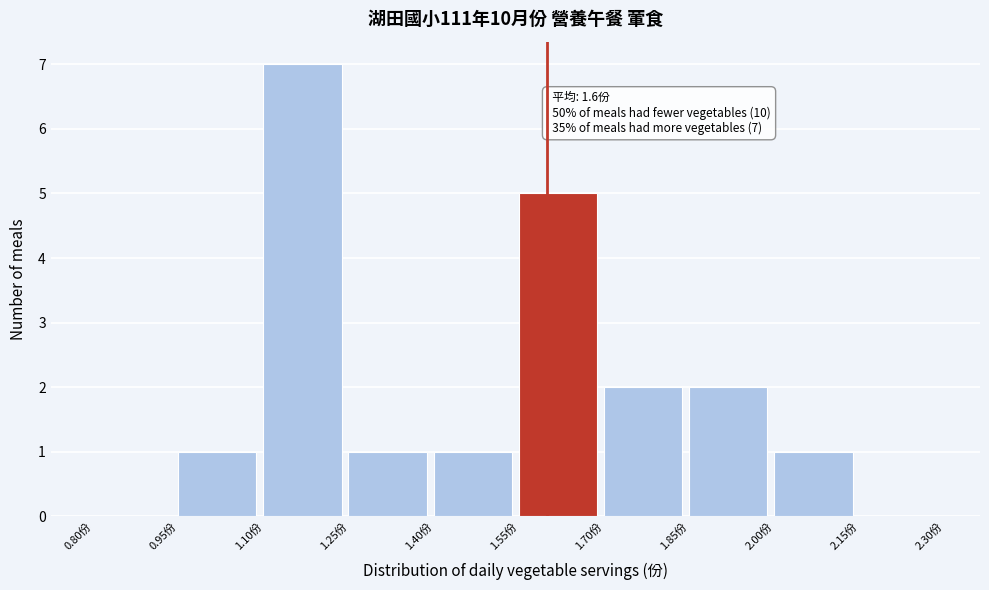

Over which range of the x-axis is the bar tallest?

1.10 to 1.25